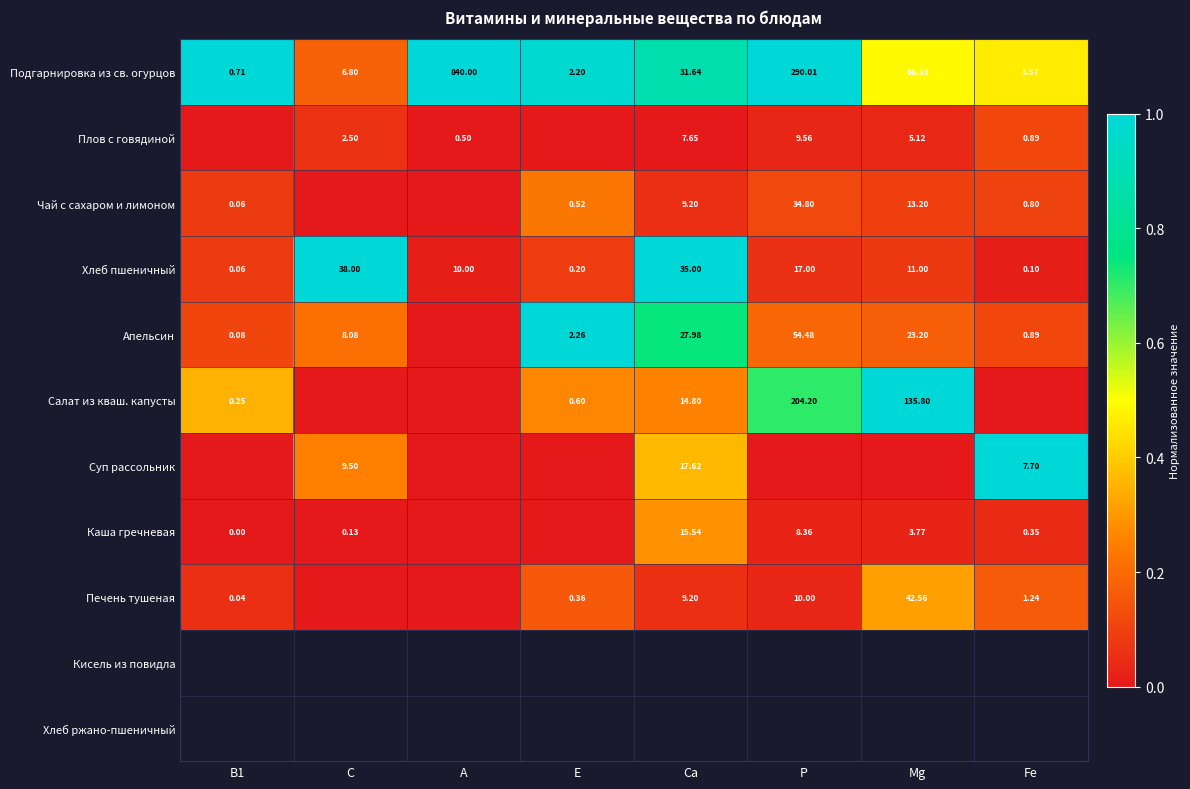

Is the value of Плов с говядиной at С greater than the value of Печень тушеная at Р?

No